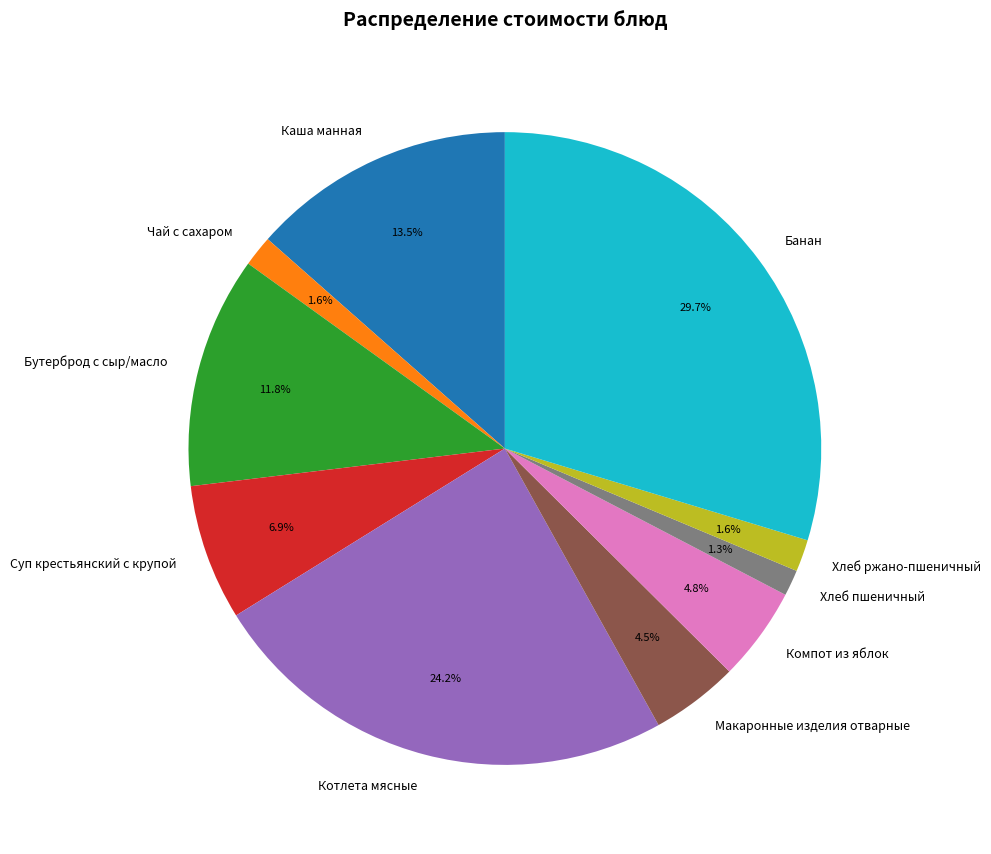

To the nearest percent, what is the difference between the largest and smallest slice percentages?

28%